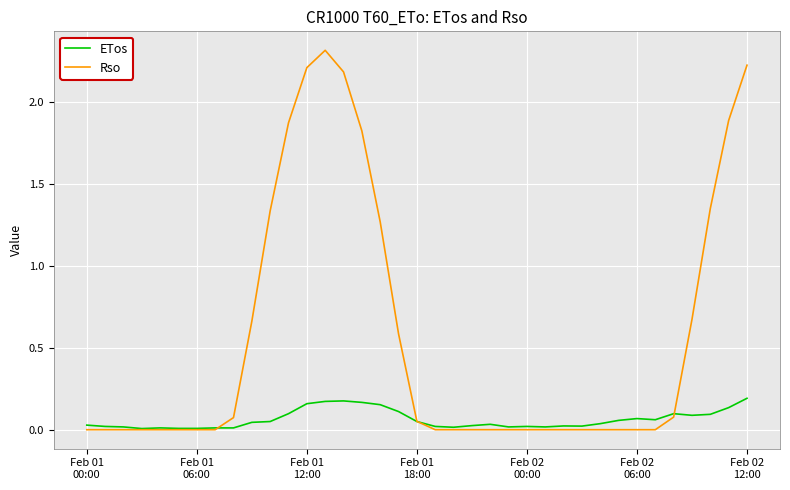

Which series has the largest total across all categories?

Rso